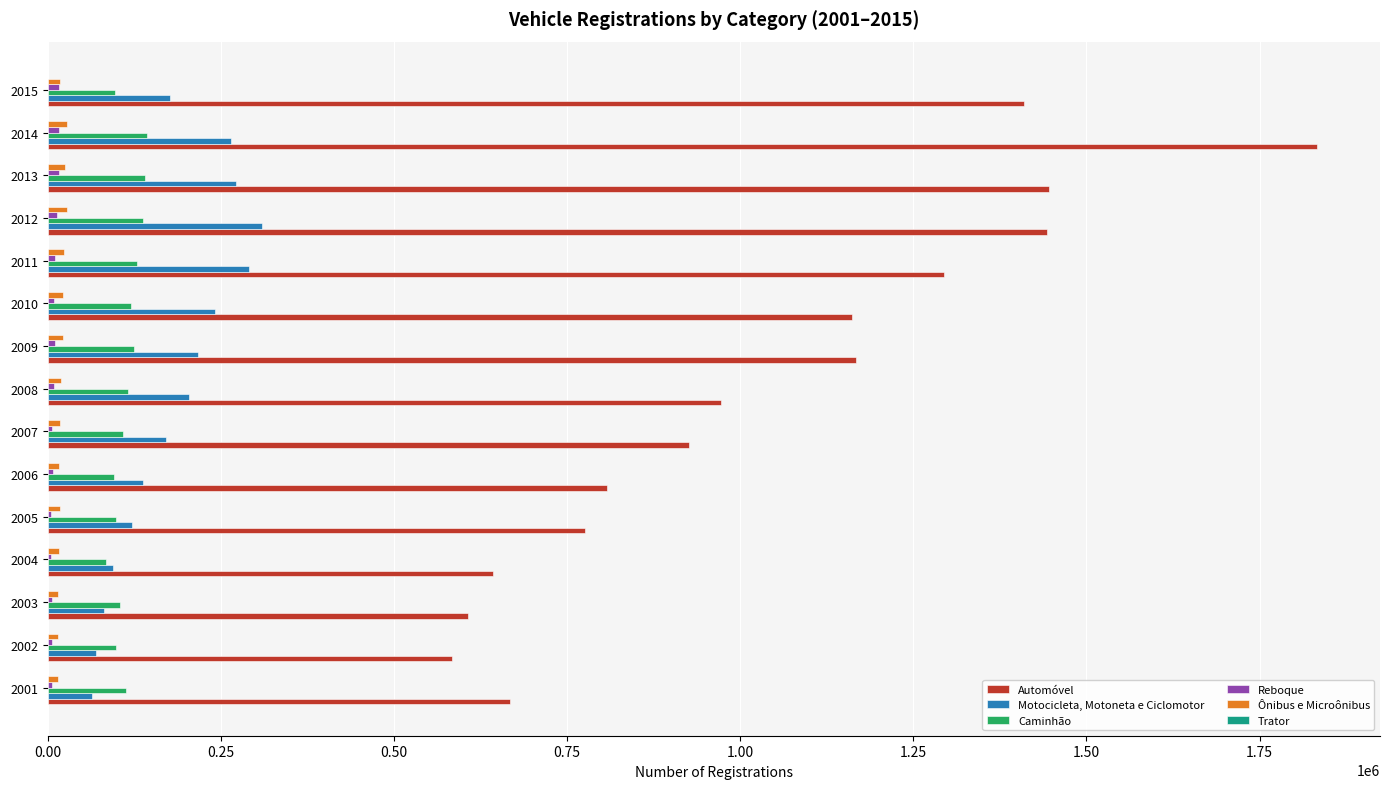

Which series changed the most between 2002 and 2012?

Automóvel